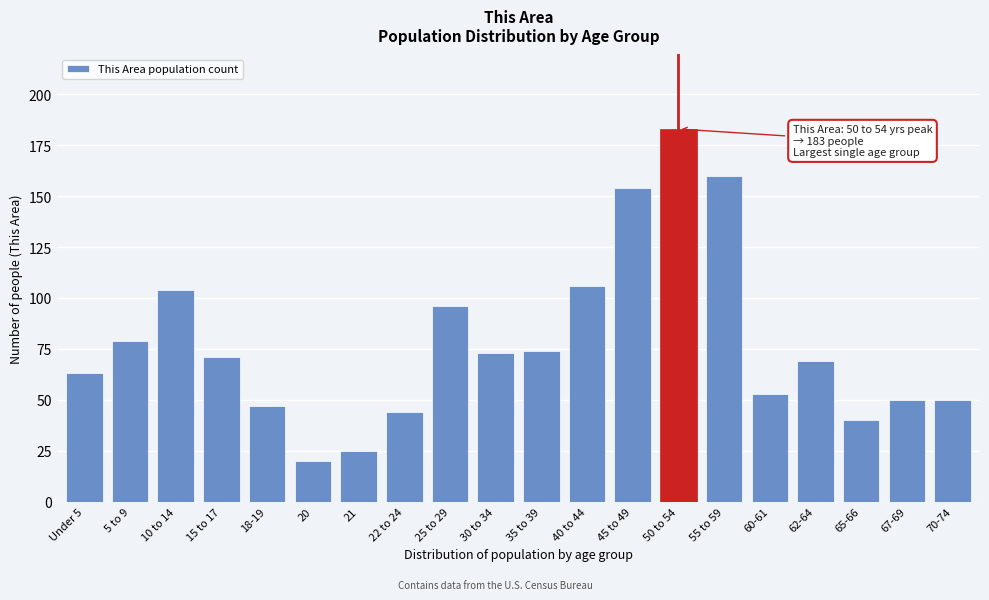

Reading left to right, extract all data points from this chart.

63	79	104	71	47	20	25	44	96	73	74	106	154	183	160	53	69	40	50	50